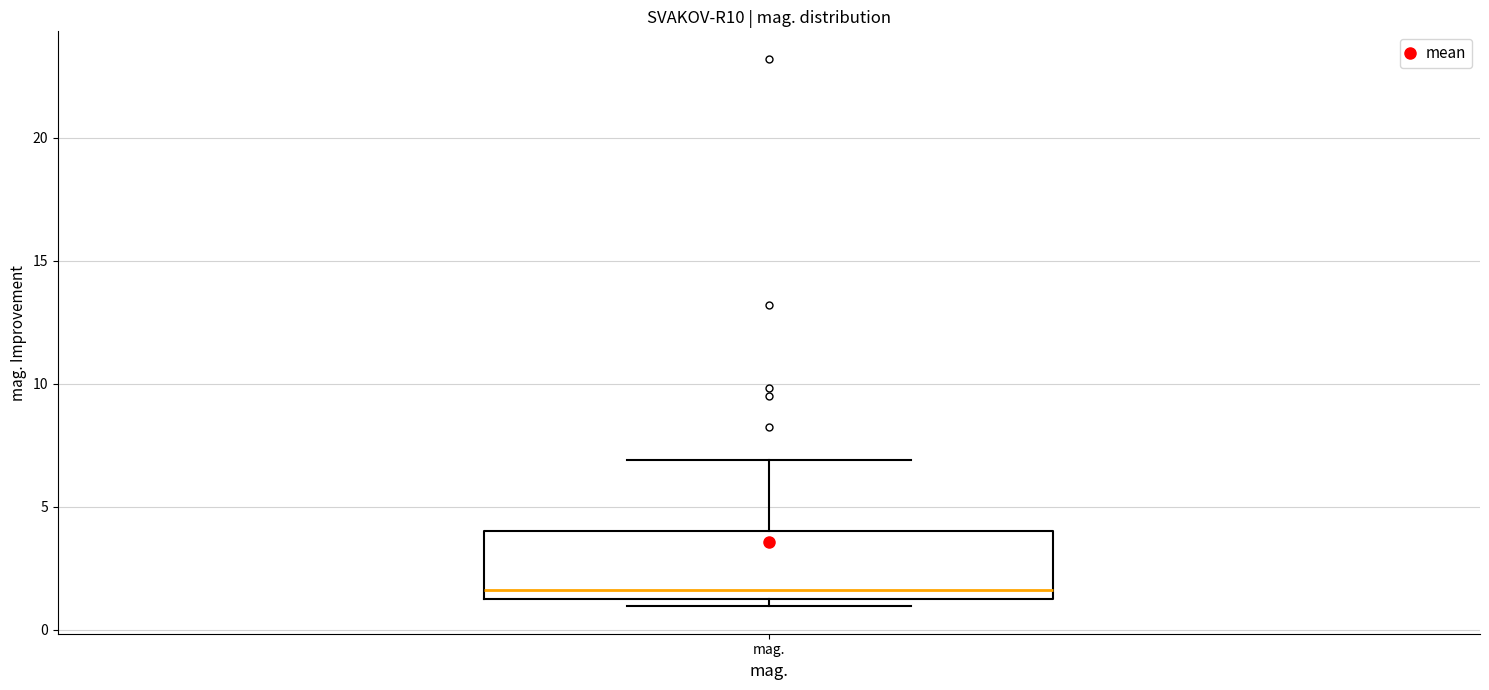

Where is the lower edge of the box for mag. on the y-axis? The values are not printed on the chart, so give them approximately, as read against the axis.

1.0